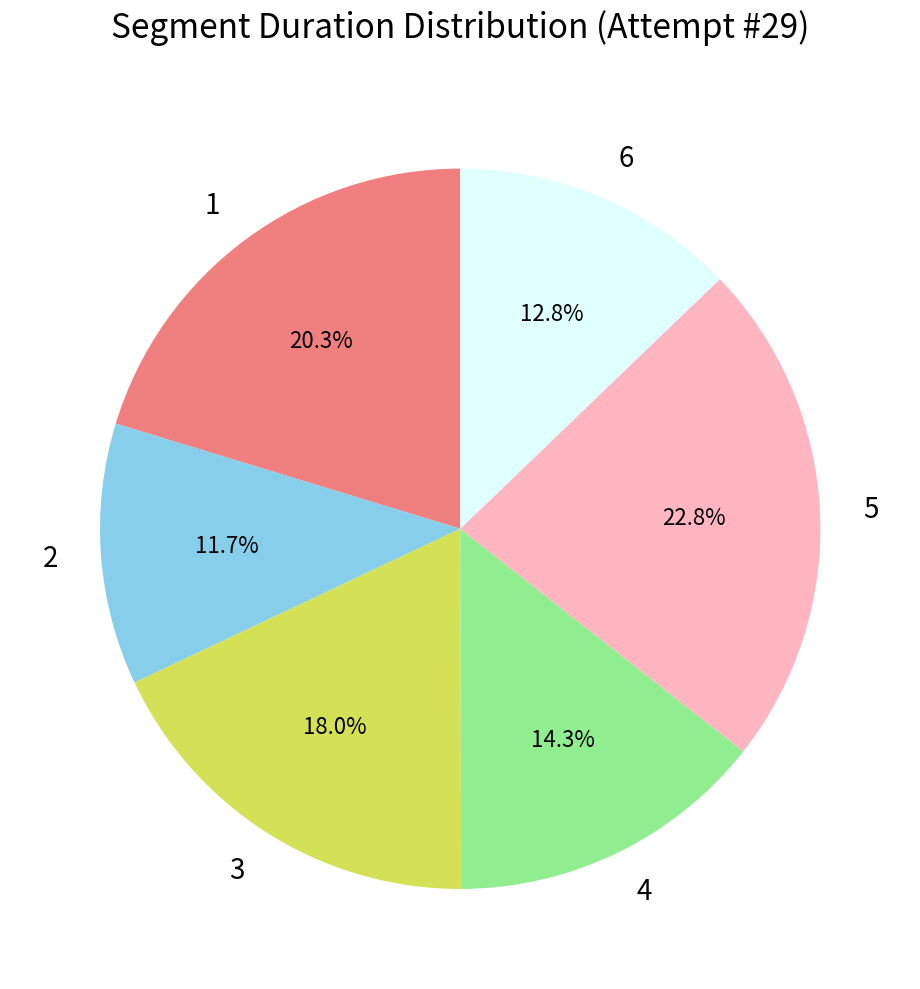

The 6 slice represents 3% of the pie. True or false?

False